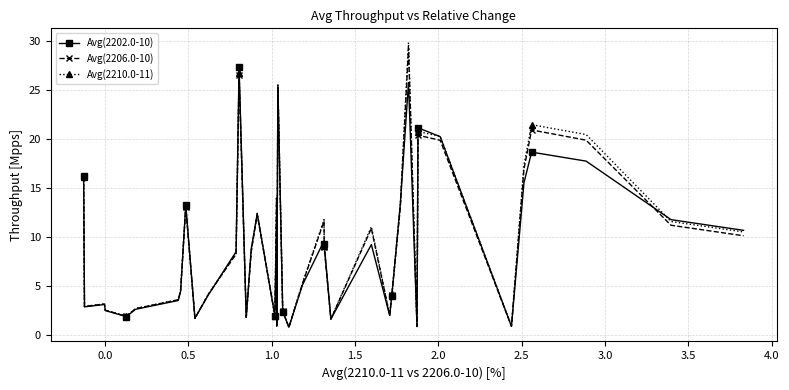

How many distinct data groups are displayed?

3